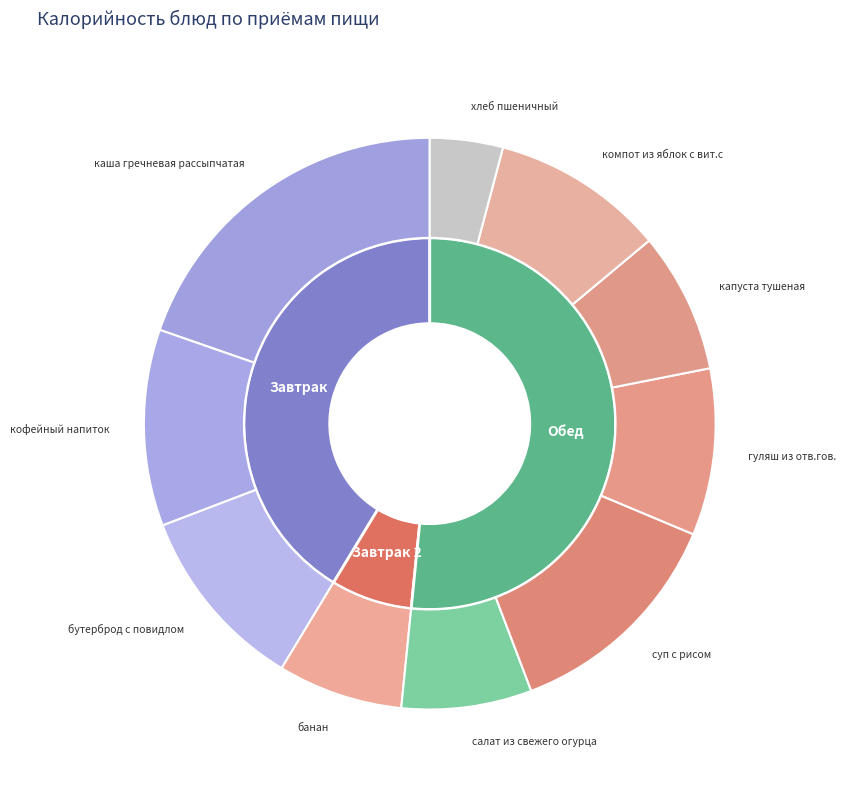

Count the number of slices in the pie.

10